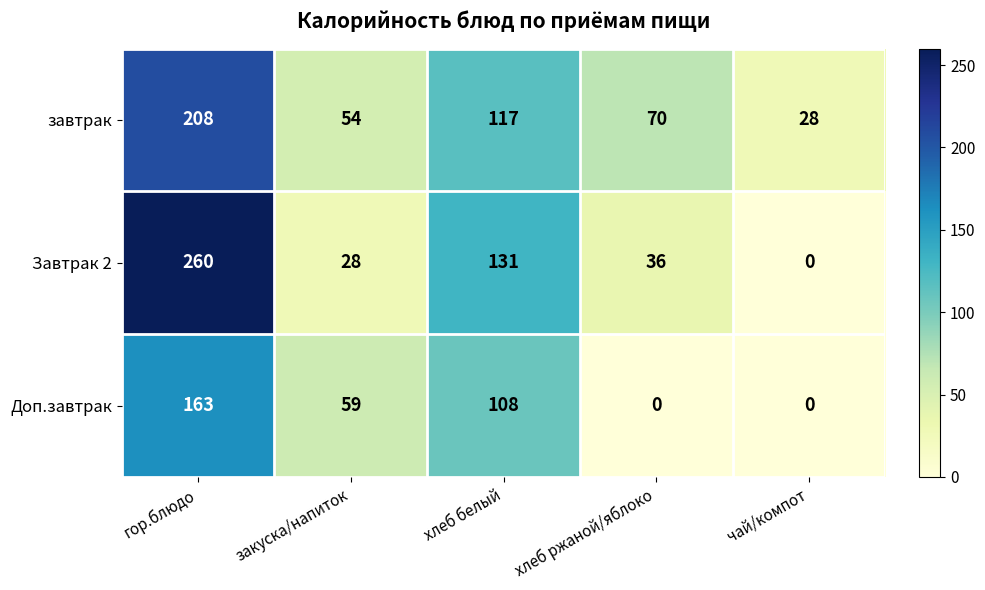

How many categories are shown in the chart?

5